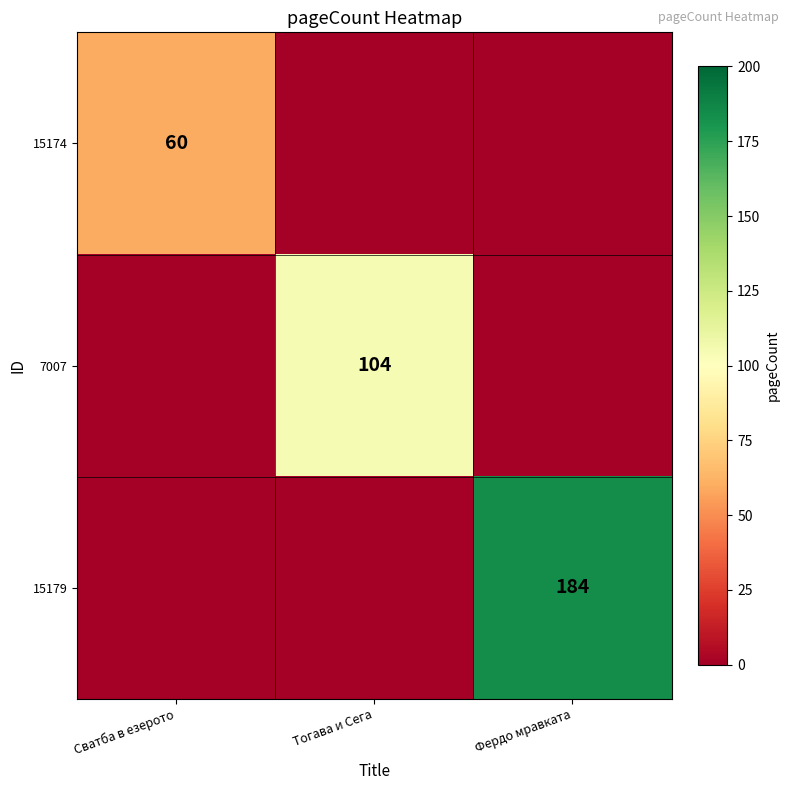

The 7007 series shows 71 at Тогава и Сега. True or false?

False